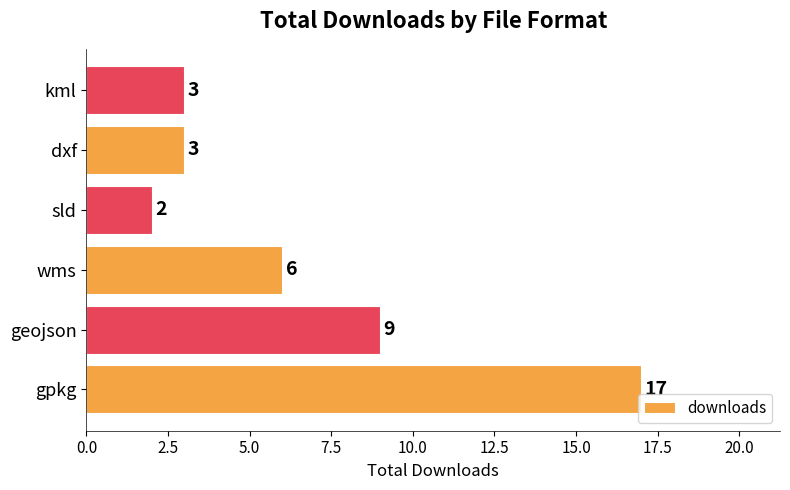

What is the sum of the values at gpkg and geojson?

26